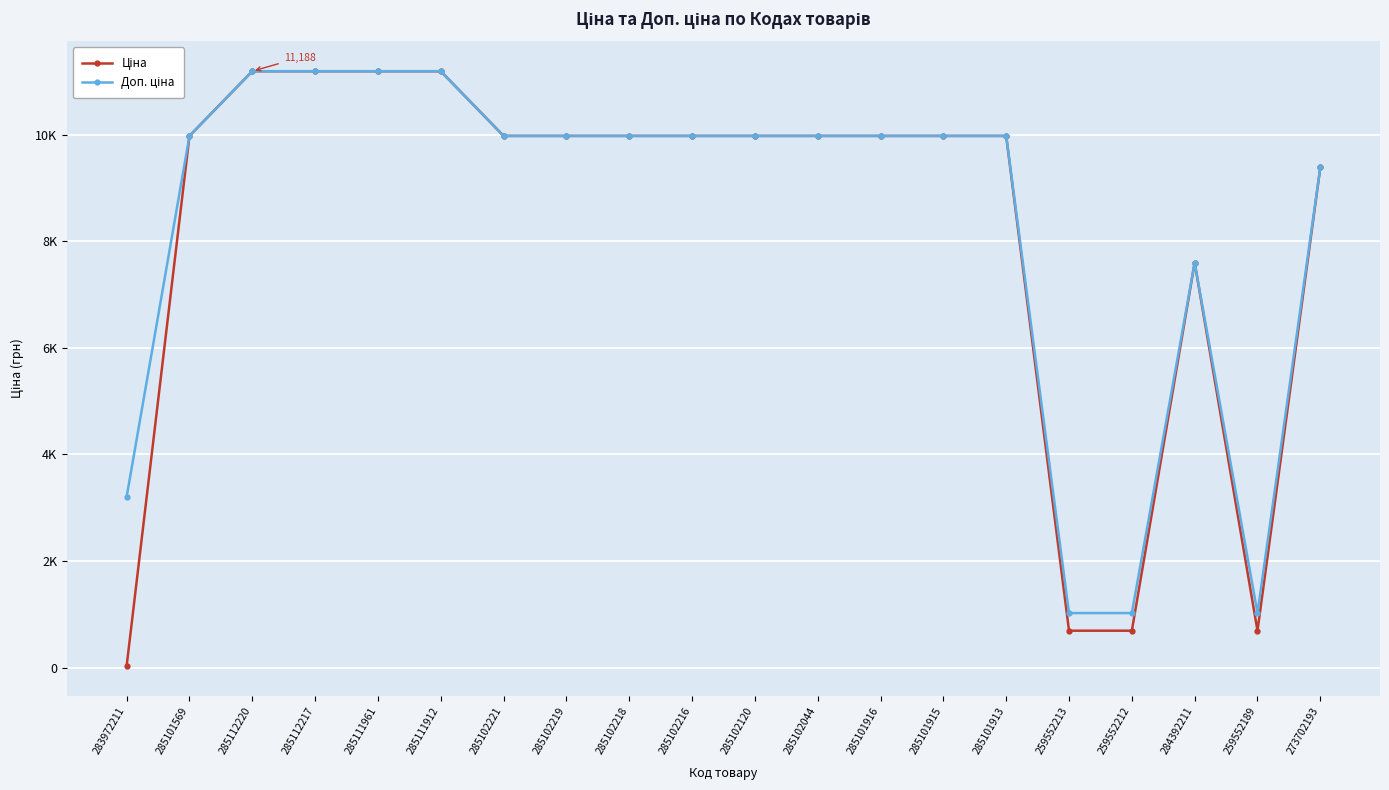

The value of Ціна at 285101916 is 15020.1. True or false?

False